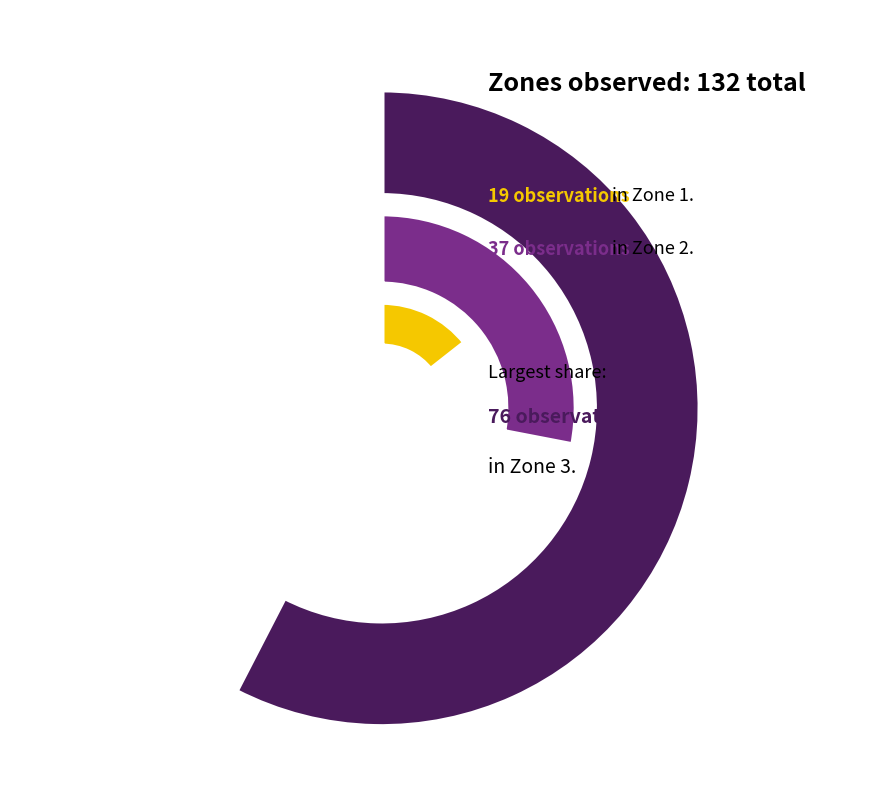

Which category has the smallest portion of the pie?

Zone 1